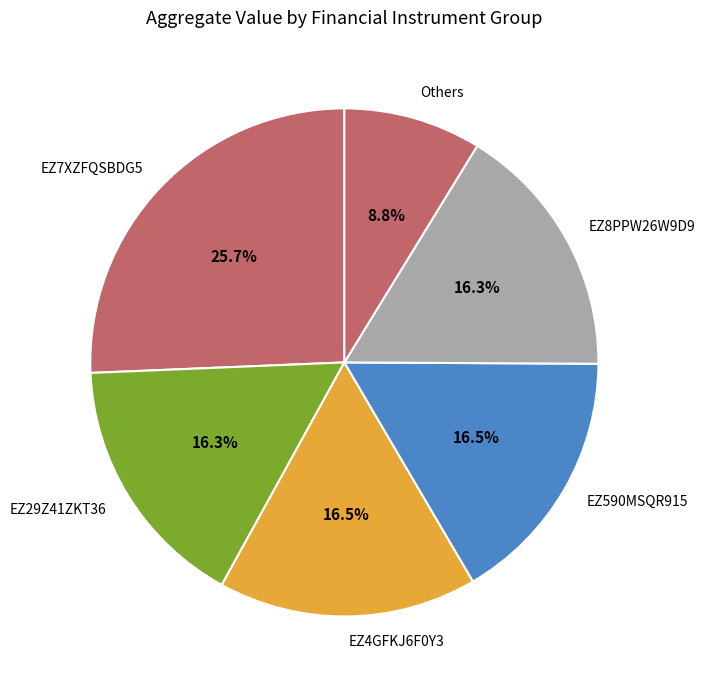

What percentage is NOT represented by EZ4GFKJ6F0Y3?

83.5%